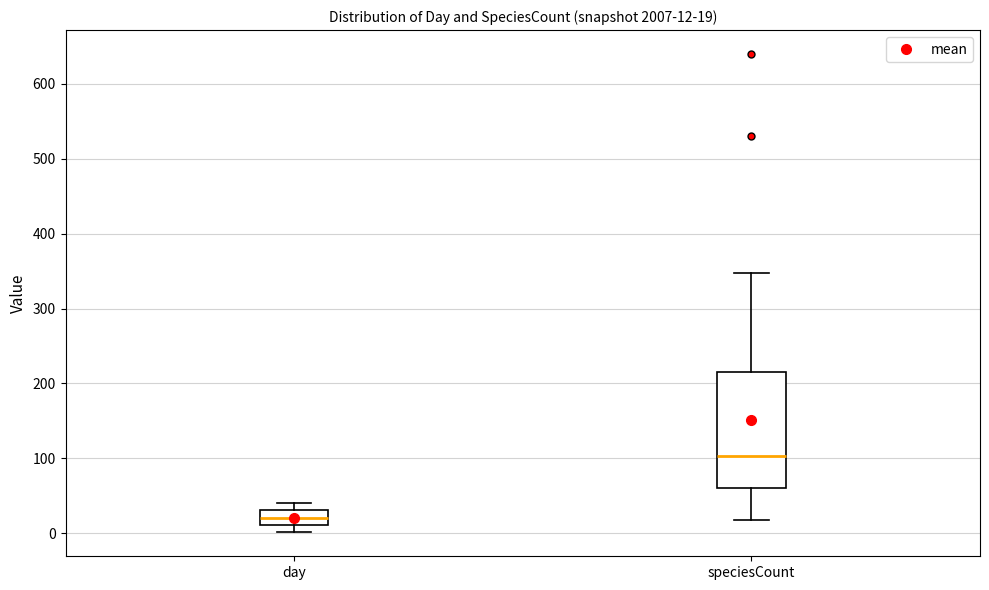

Which box's median line is the lowest?

day